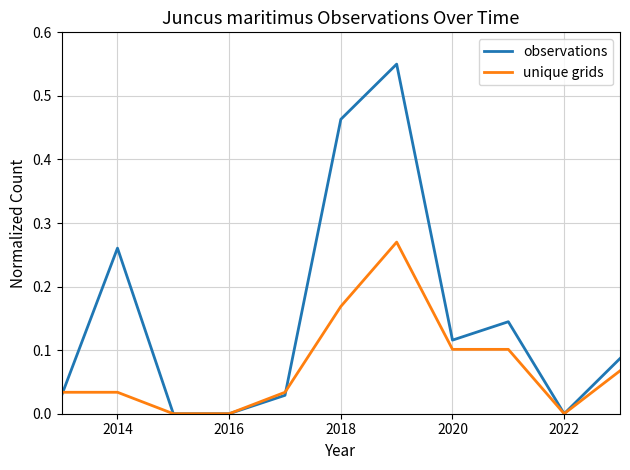

Rank the series by their average value, from highest to lowest.

observations, unique grids